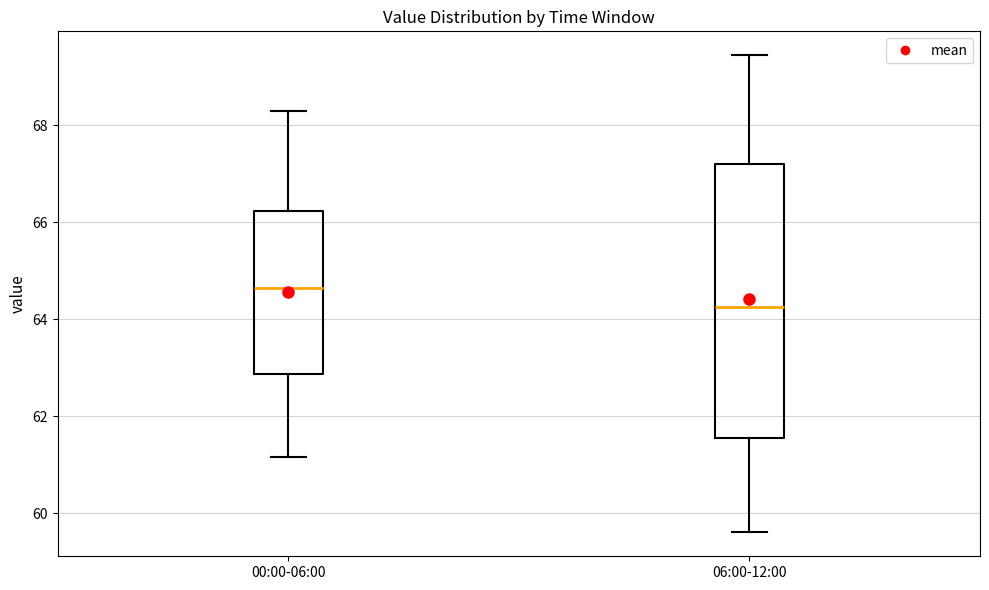

Where does the upper whisker of the box for 00:00-06:00 end on the y-axis? The values are not printed on the chart, so give them approximately, as read against the axis.

68.4